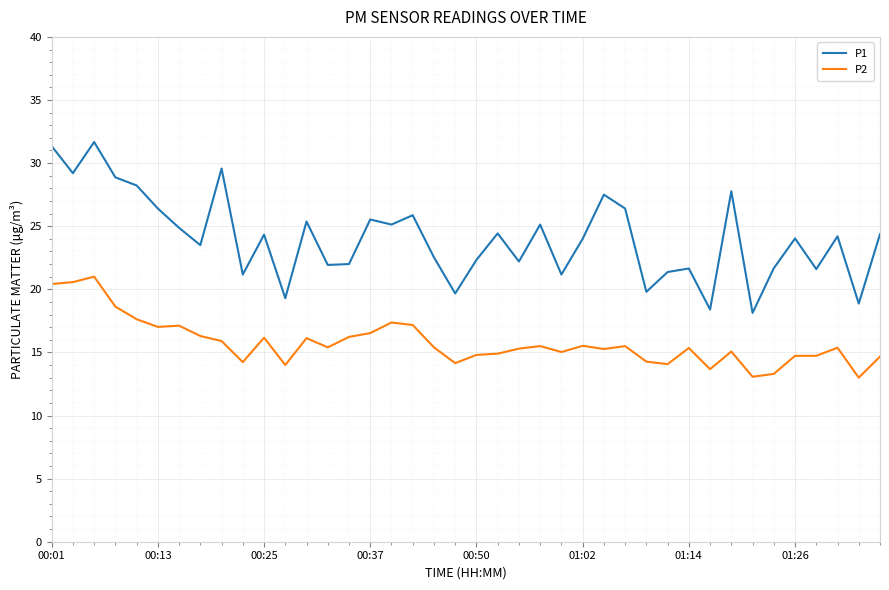

What is the minimum value for P2?

13.0